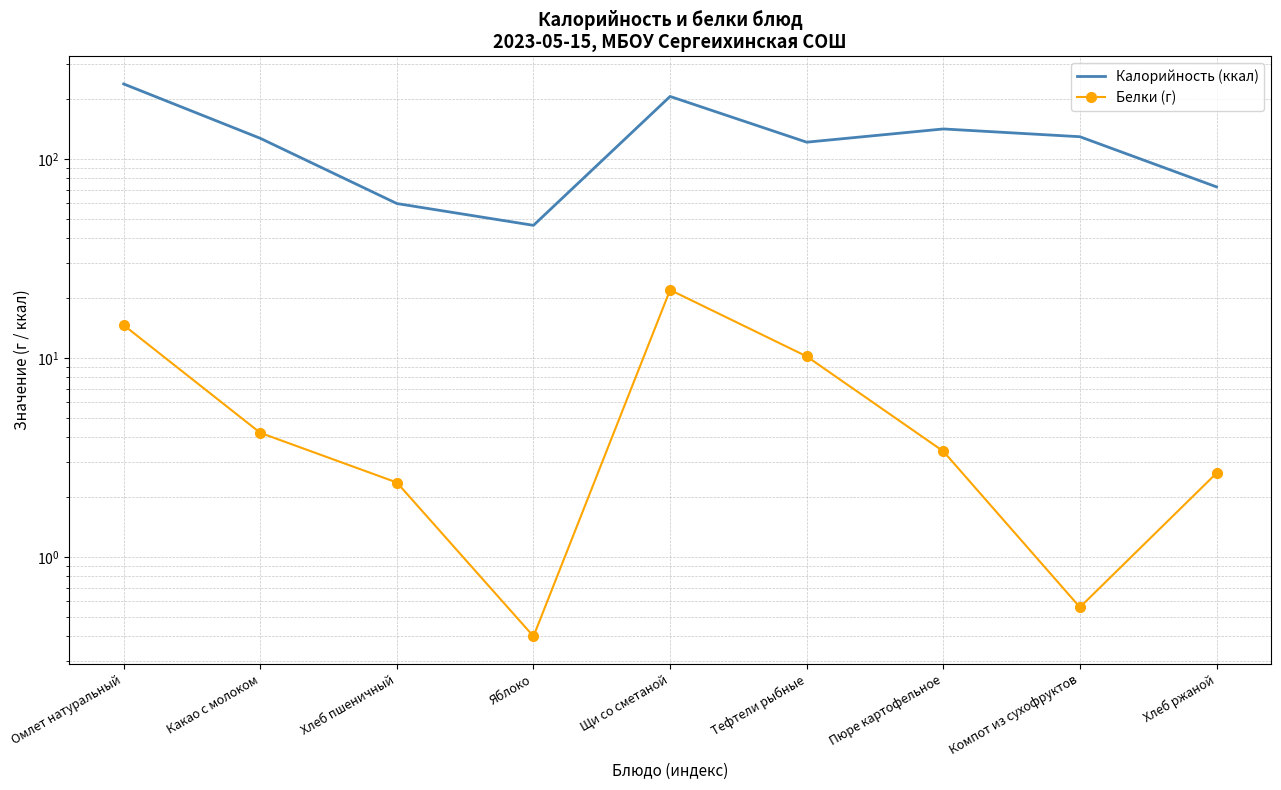

Is it true that Калорийность (ккал) equals 129.3 at Компот из сухофруктов?

True